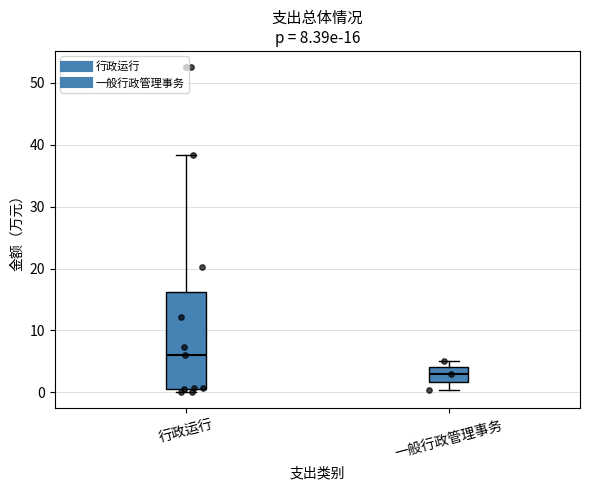

Comparing the boxes themselves (not the whiskers), which one is the tallest?

行政运行